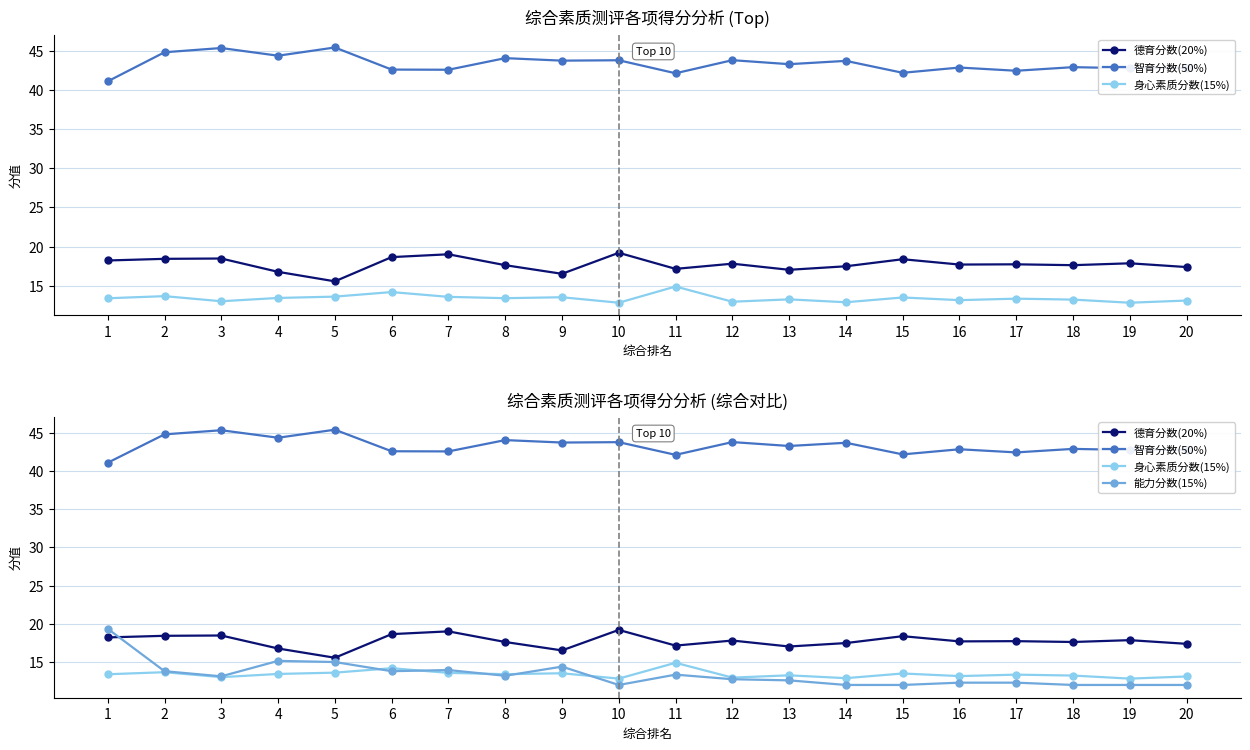

Does the chart have visible grid lines?

Yes